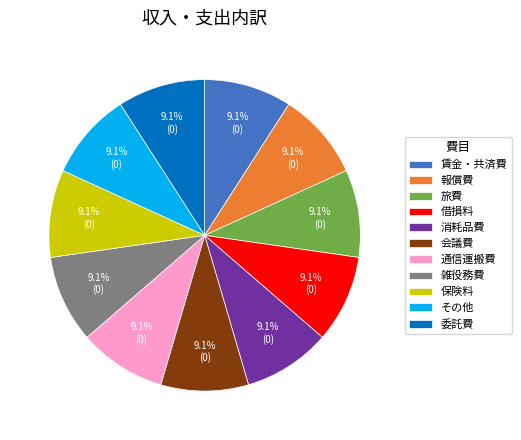

Is there a majority slice in this chart?

No